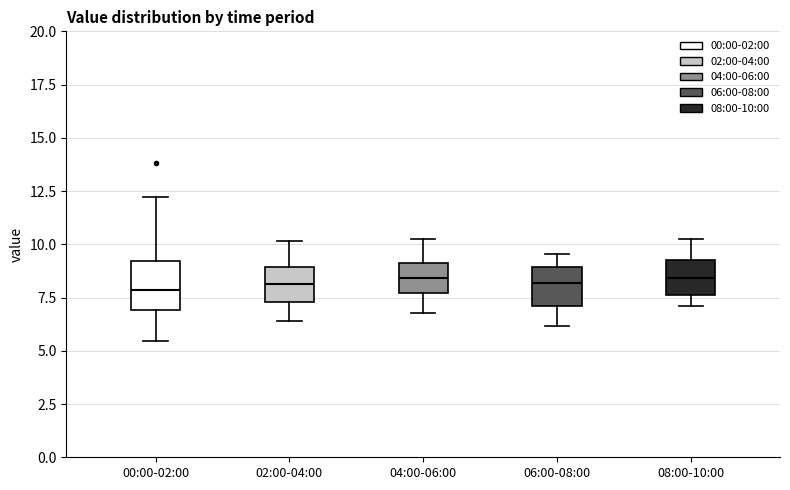

Reading left to right, read every box against the y-axis: the position of its median line, the range the box covers, and the ends of its whiskers. The values are not printed on the chart, so give them approximately, as read against the axis.

00:00-02:00: median 8.0, box 7.0 to 9.0, whiskers 5.5 to 12.0
02:00-04:00: median 8.0, box 7.5 to 9.0, whiskers 6.5 to 10.0
04:00-06:00: median 8.5, box 7.5 to 9.0, whiskers 7.0 to 10.5
06:00-08:00: median 8.0, box 7.0 to 9.0, whiskers 6.0 to 9.5
08:00-10:00: median 8.5, box 7.5 to 9.5, whiskers 7.0 to 10.5